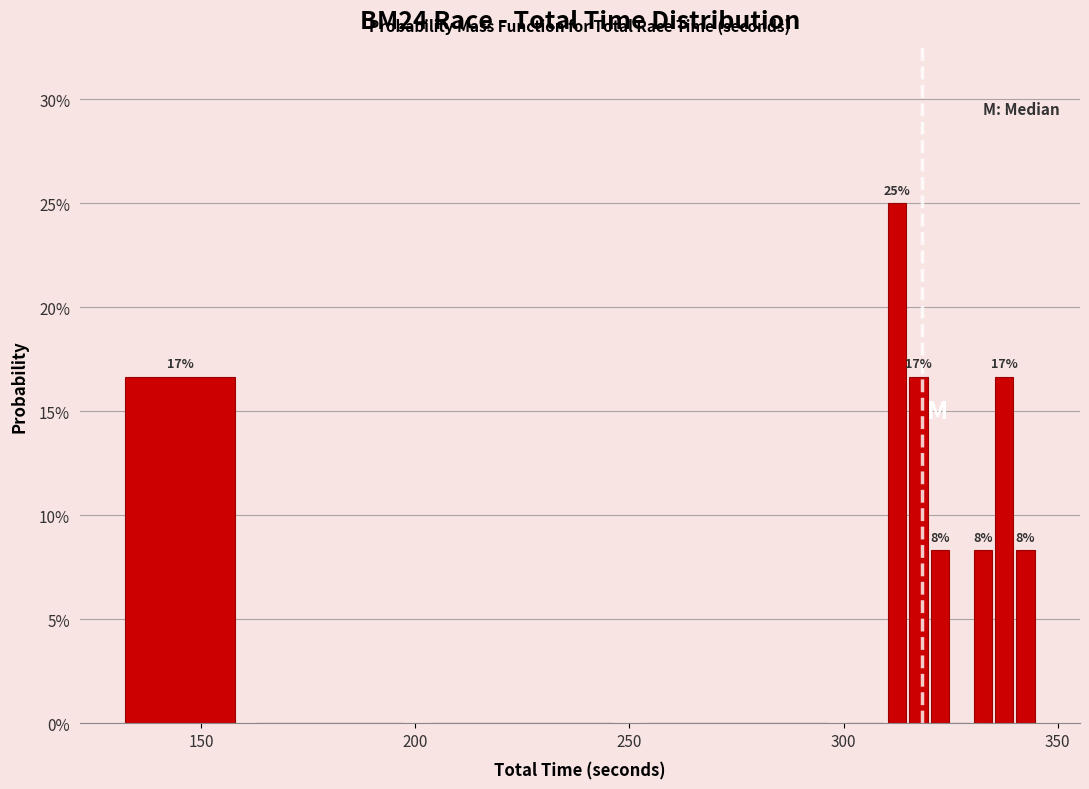

Read against the x-axis, roughly where is the centre of the tallest bar?

315